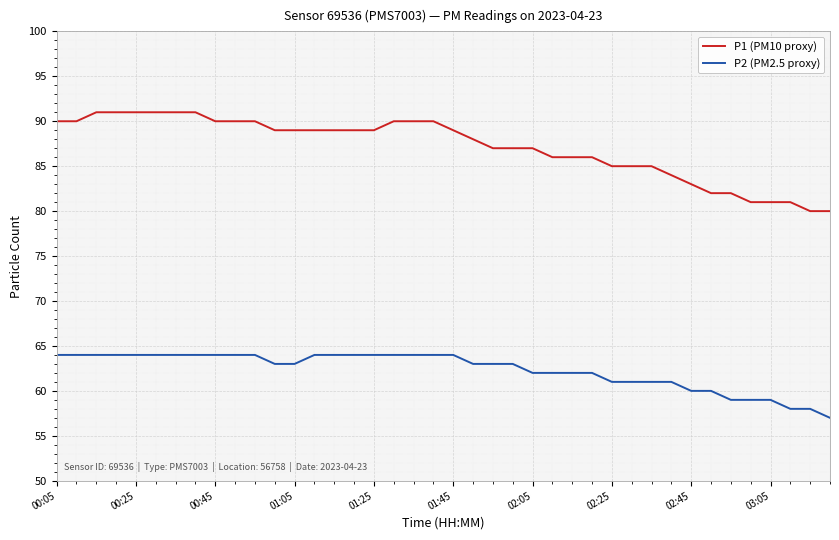

What is the difference between the maximum and minimum values in the P1 (PM10 proxy) series?

11